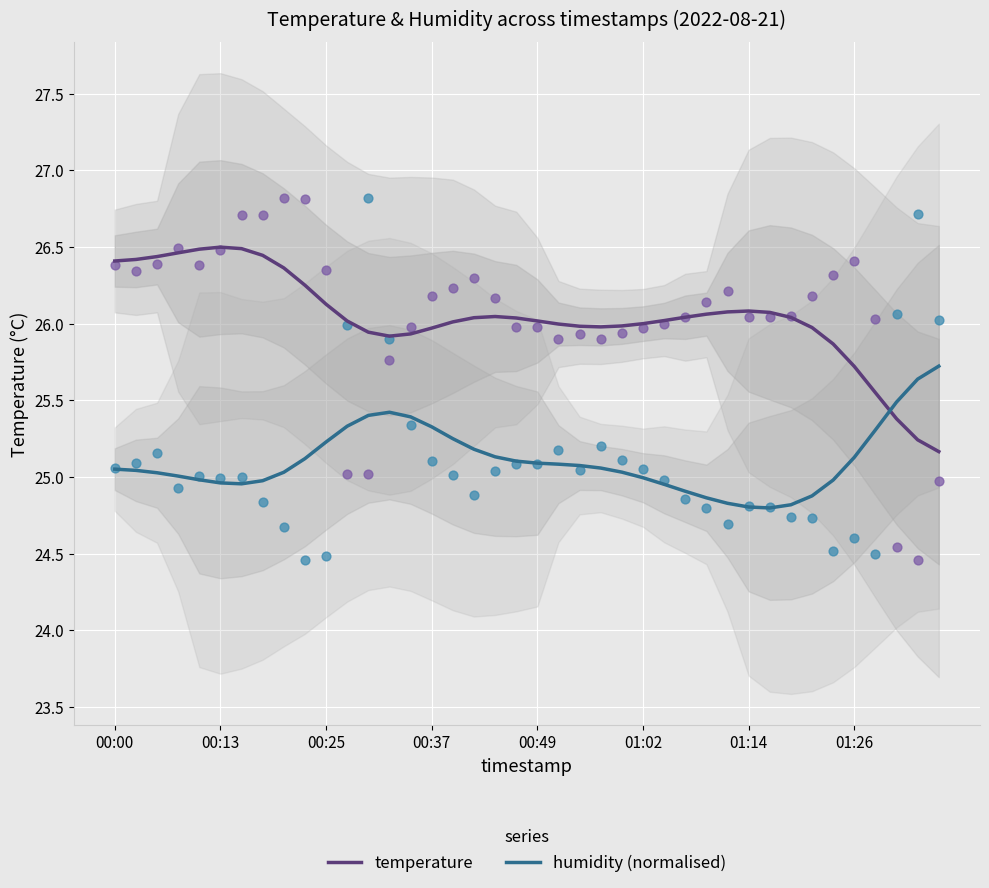

At how many categories does at least one series exceed 25?

40